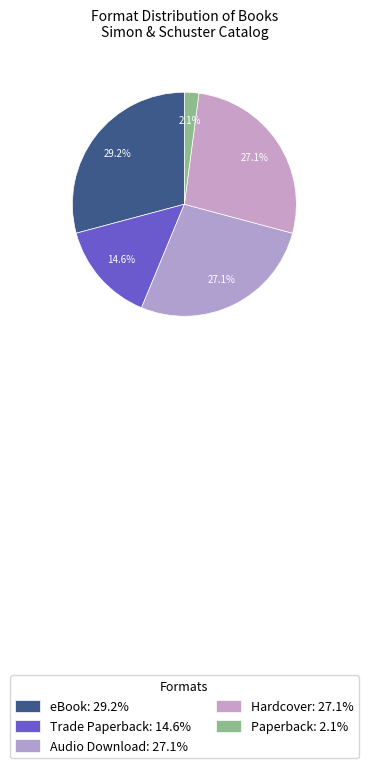

Does any single category account for the majority?

No